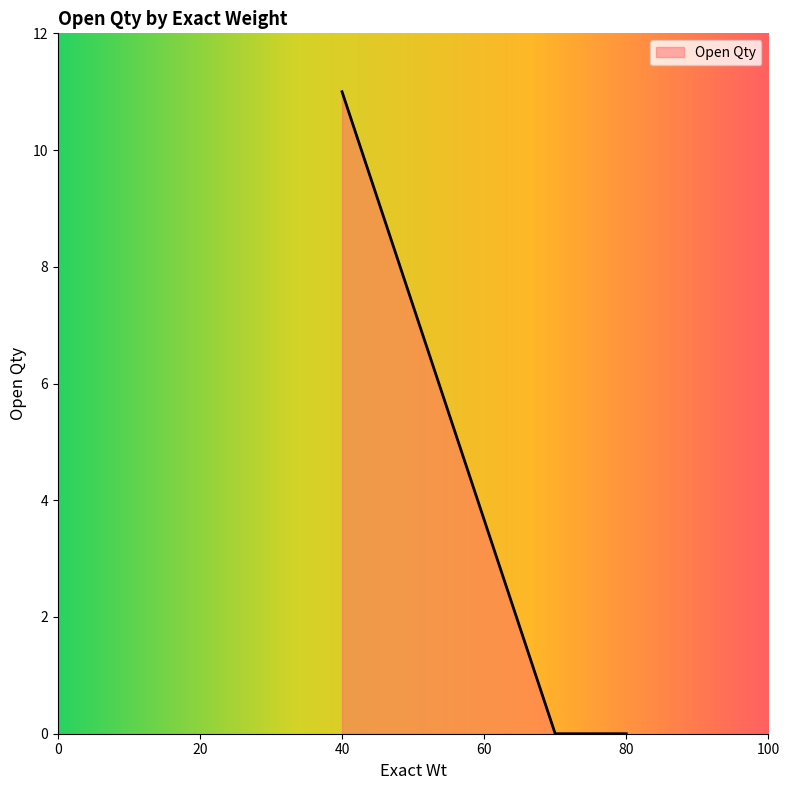

Reading left to right, extract all data points from this chart.

11	0	0